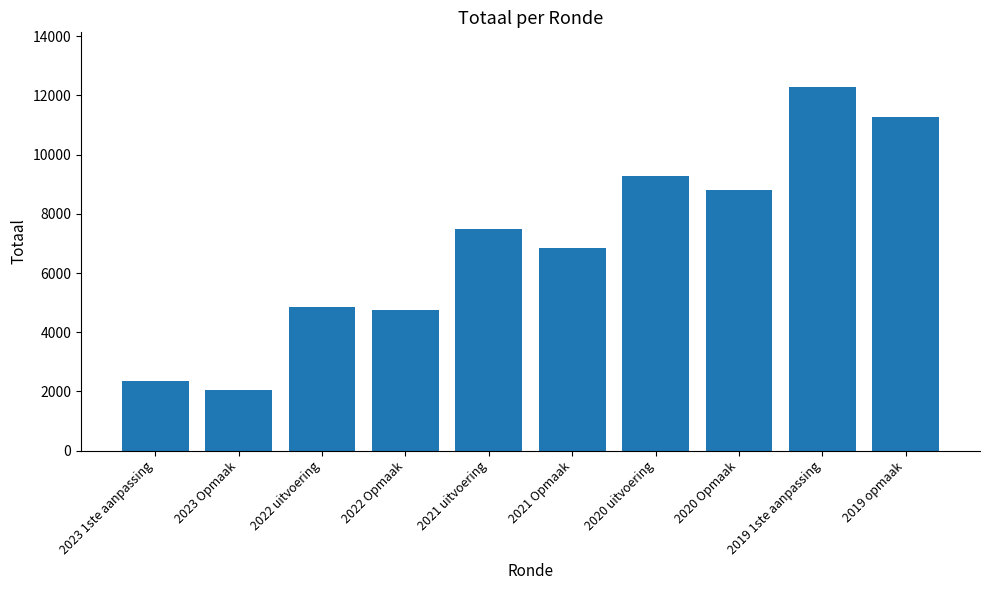

Which has a higher value, 2022 Opmaak or 2020 uitvoering?

2020 uitvoering